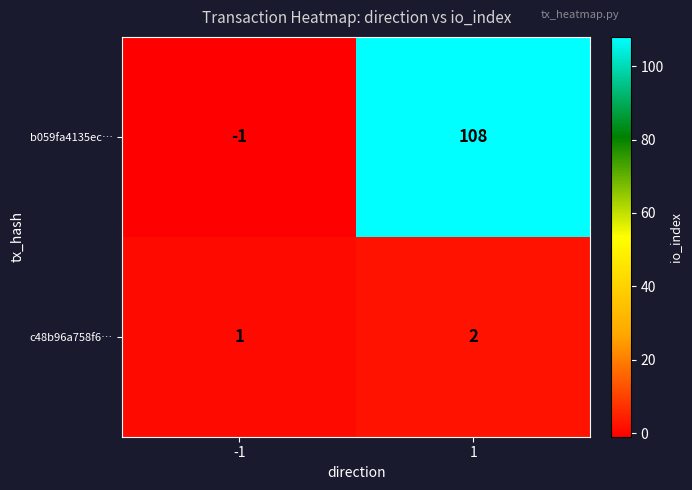

What is the maximum value shown in the chart?

108